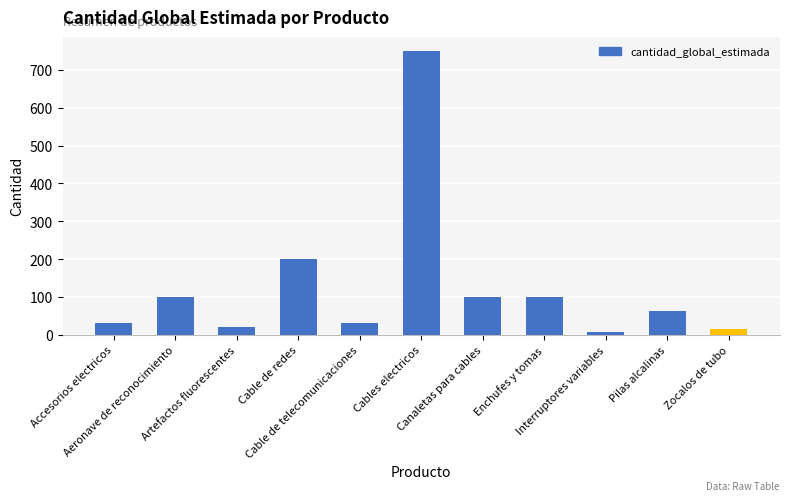

What is the average value?

129